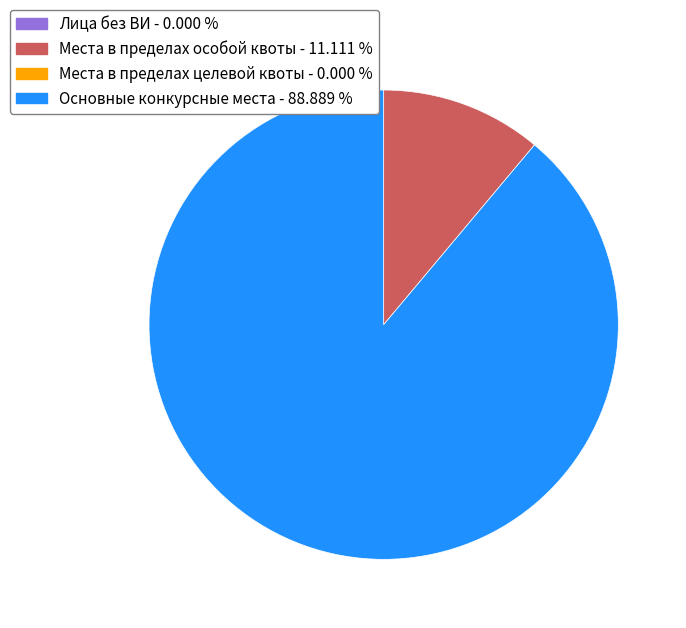

Is there a majority slice in this chart?

Yes